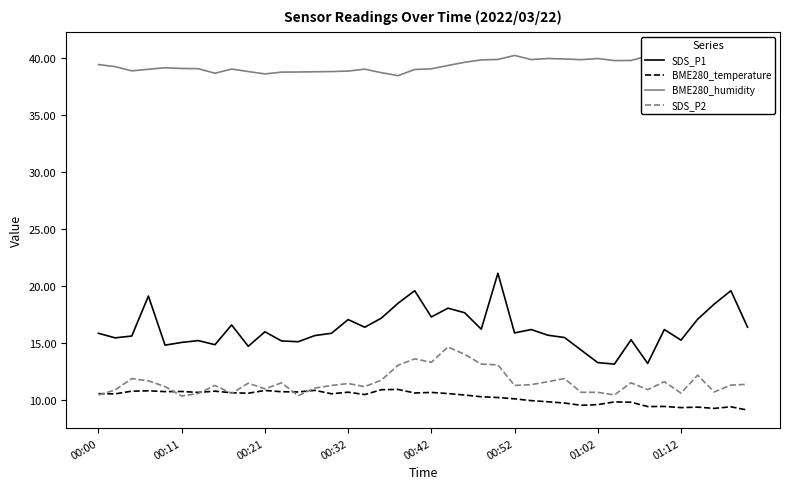

What is the difference between the maximum and minimum values in the BME280_temperature series?

1.8